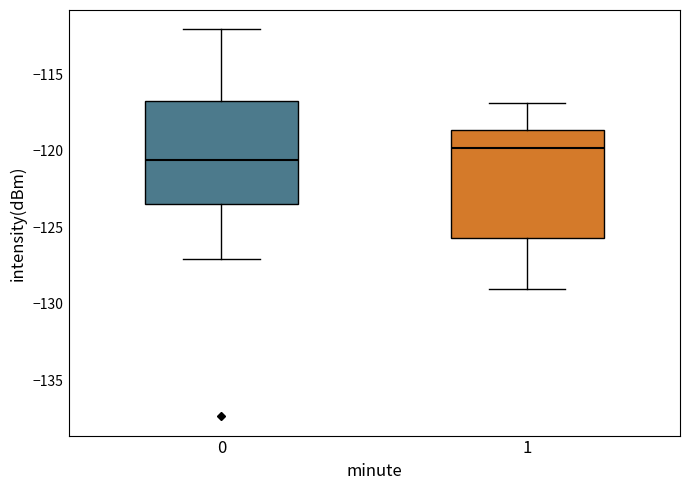

Reading left to right, transcribe this box plot: for each box, give where its median line is, the range the box spans, and where its two whiskers end, as read against the y-axis. The values are not printed on the chart, so give them approximately, as read against the axis.

0: median -120.5, box -123.5 to -117.0, whiskers -127.0 to -112.0
1: median -120.0, box -125.5 to -118.5, whiskers -129.0 to -117.0